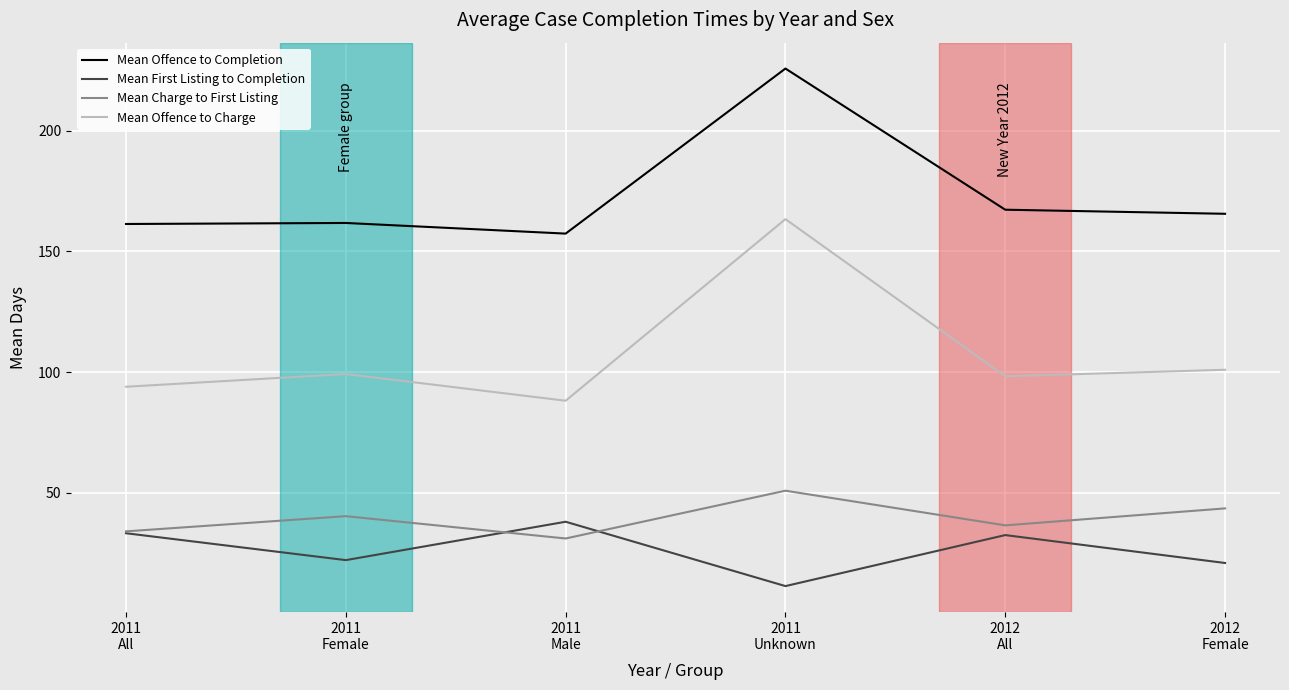

Which series has the largest total across all categories?

Mean Offence to Completion